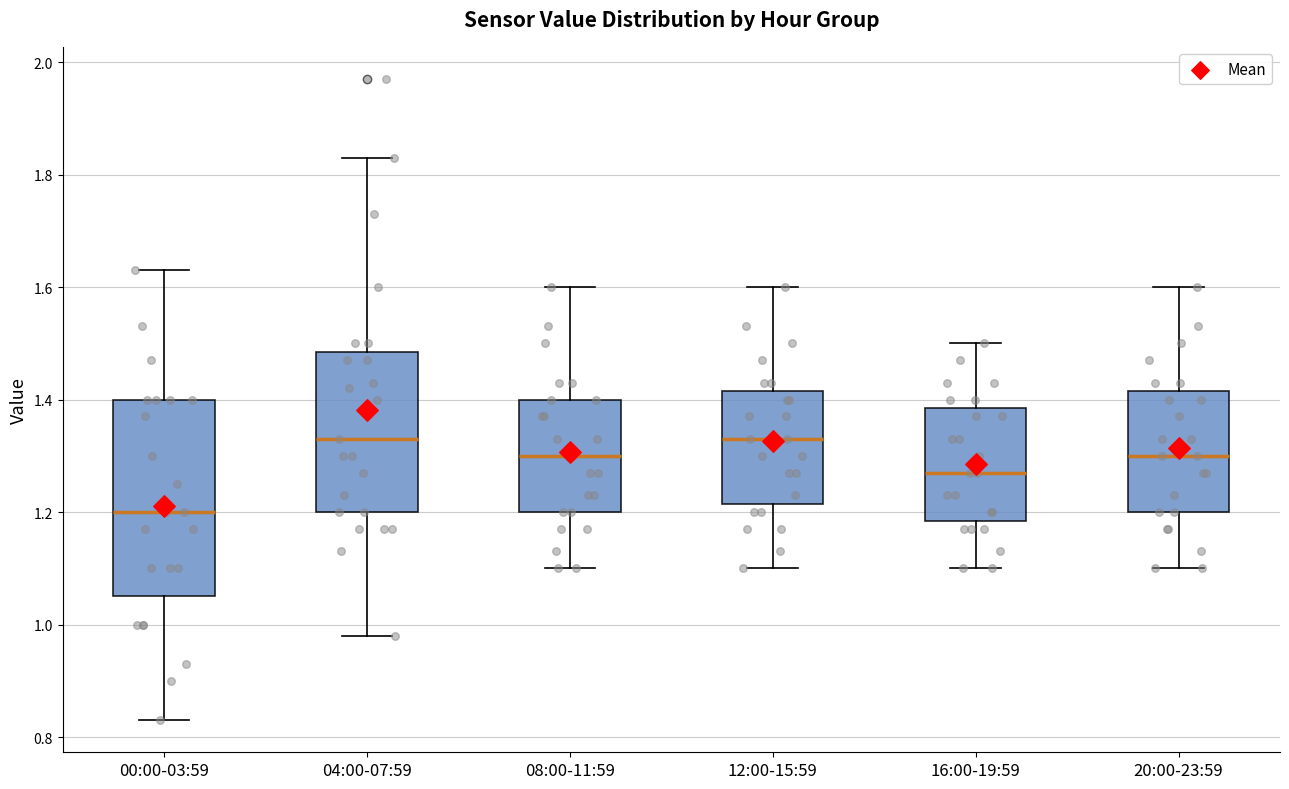

Reading left to right, transcribe this box plot: for each box, give where its median line is, the range the box spans, and where its two whiskers end, as read against the y-axis. The values are not printed on the chart, so give them approximately, as read against the axis.

00:00-03:59: median 1.20, box 1.06 to 1.40, whiskers 0.84 to 1.64
04:00-07:59: median 1.34, box 1.20 to 1.48, whiskers 0.98 to 1.84
08:00-11:59: median 1.30, box 1.20 to 1.40, whiskers 1.10 to 1.60
12:00-15:59: median 1.34, box 1.22 to 1.42, whiskers 1.10 to 1.60
16:00-19:59: median 1.28, box 1.18 to 1.38, whiskers 1.10 to 1.50
20:00-23:59: median 1.30, box 1.20 to 1.42, whiskers 1.10 to 1.60